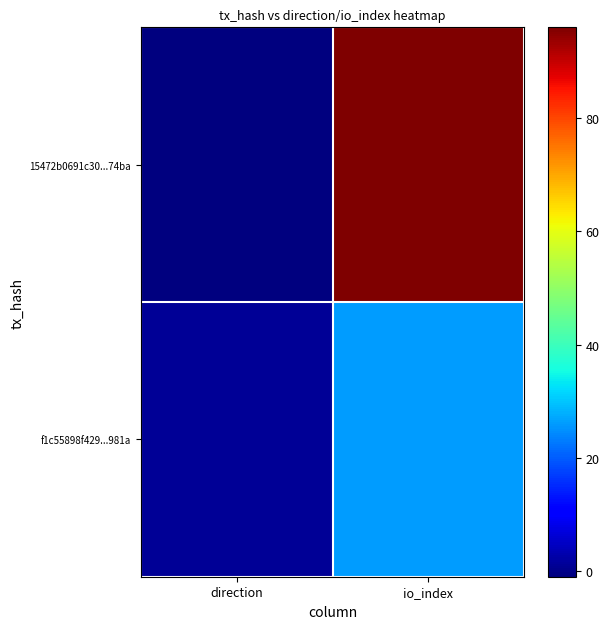

Reading left to right, list all the values displayed in this chart.

15472b0691c30...74ba: direction=-1	io_index=96
f1c55898f429...981a: direction=1	io_index=26